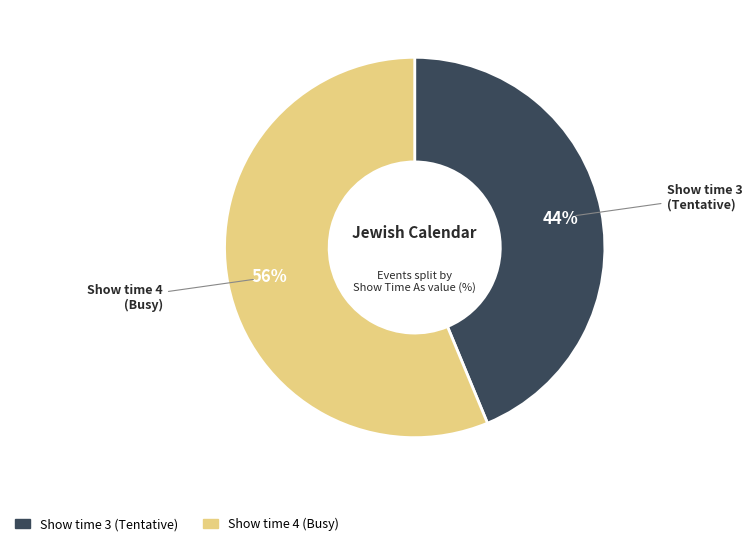

To the nearest percent, what is the average slice percentage?

50%